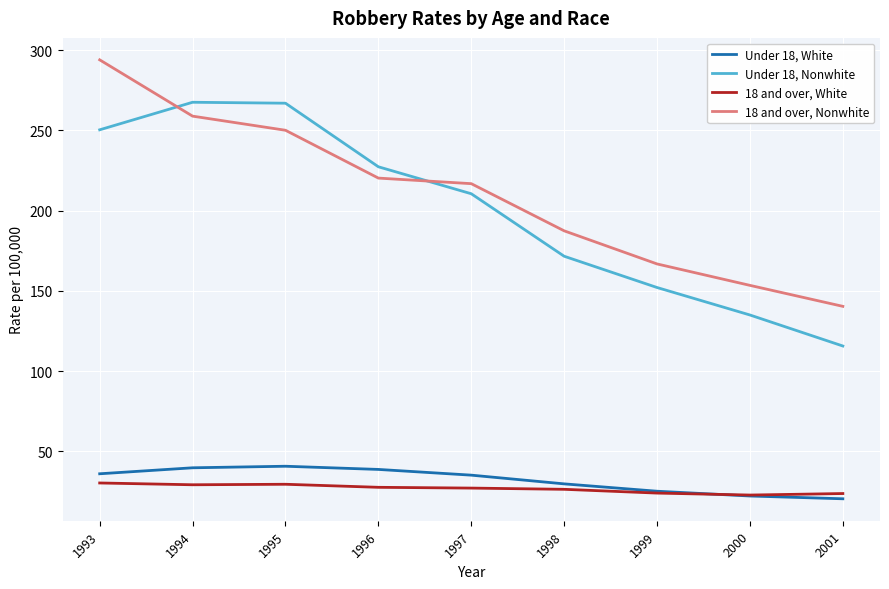

True or false: 18 and over, Nonwhite has more than 2 interior local peaks.

False